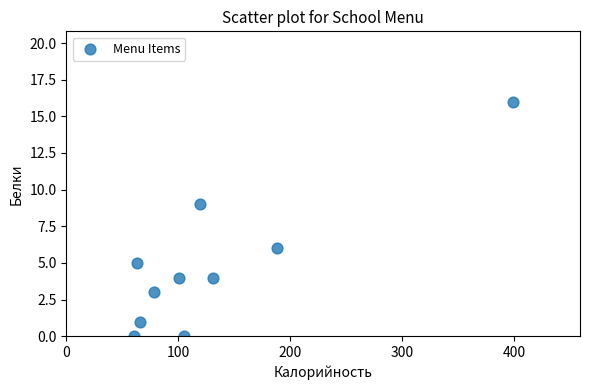

What is the range of Y values (max minus min)?

16